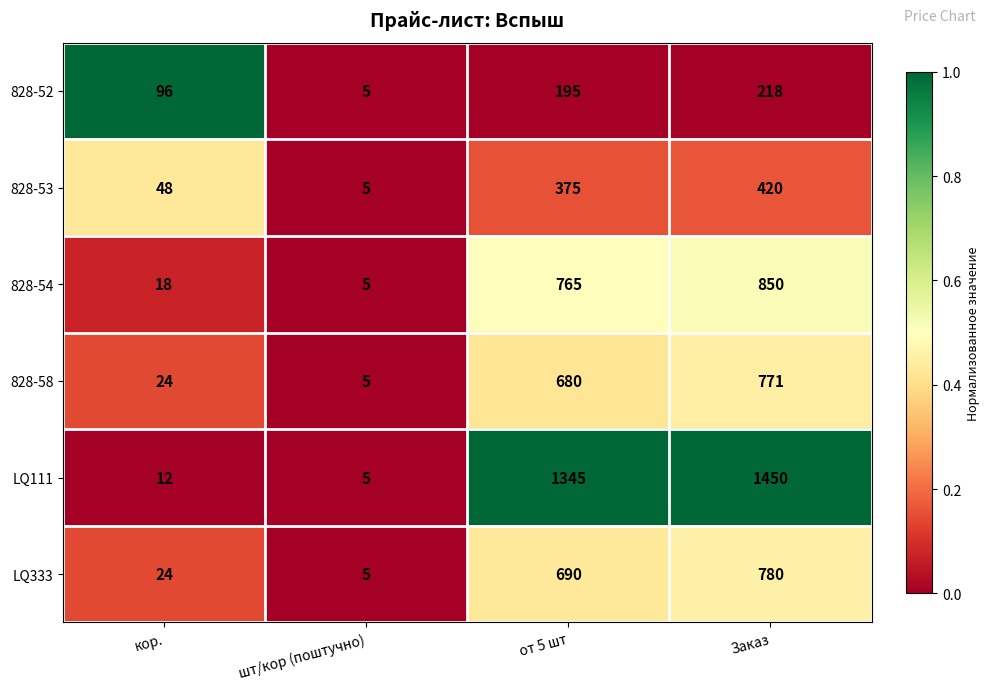

The 828-53 series shows 8 at шт/кор (поштучно). True or false?

False